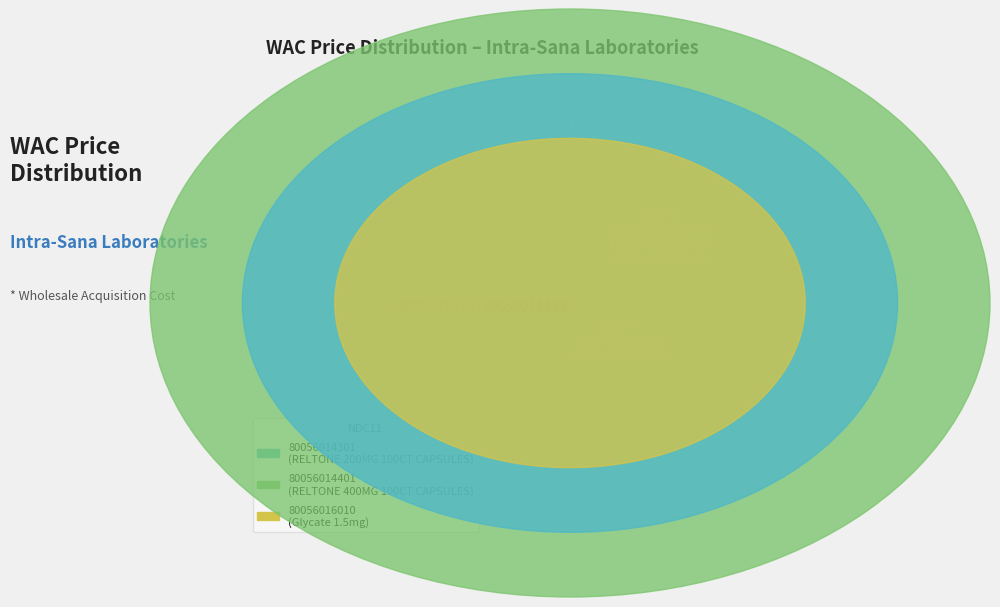

Rank the categories by value from highest to lowest.

80056014401, 80056014301, 80056016010